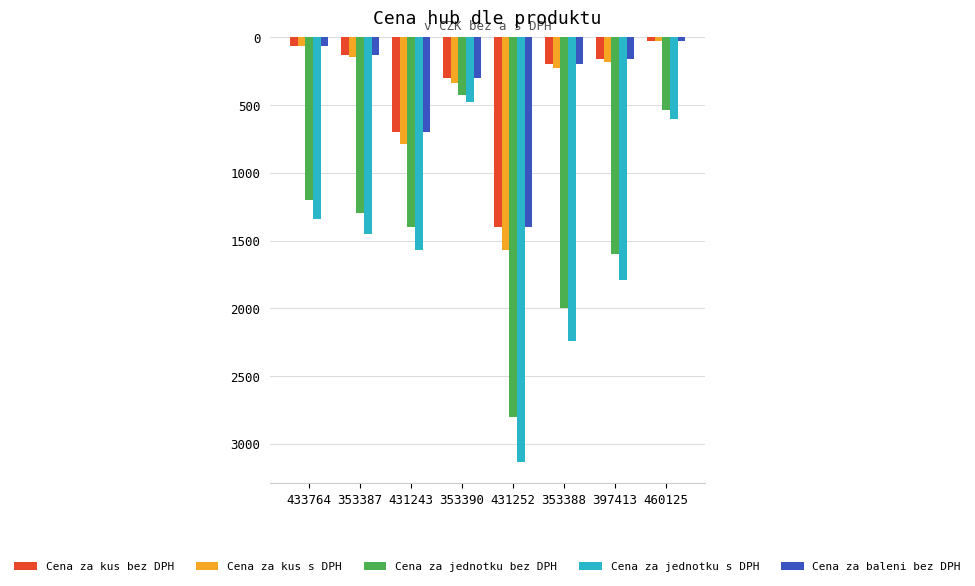

Are the bars horizontal?

No